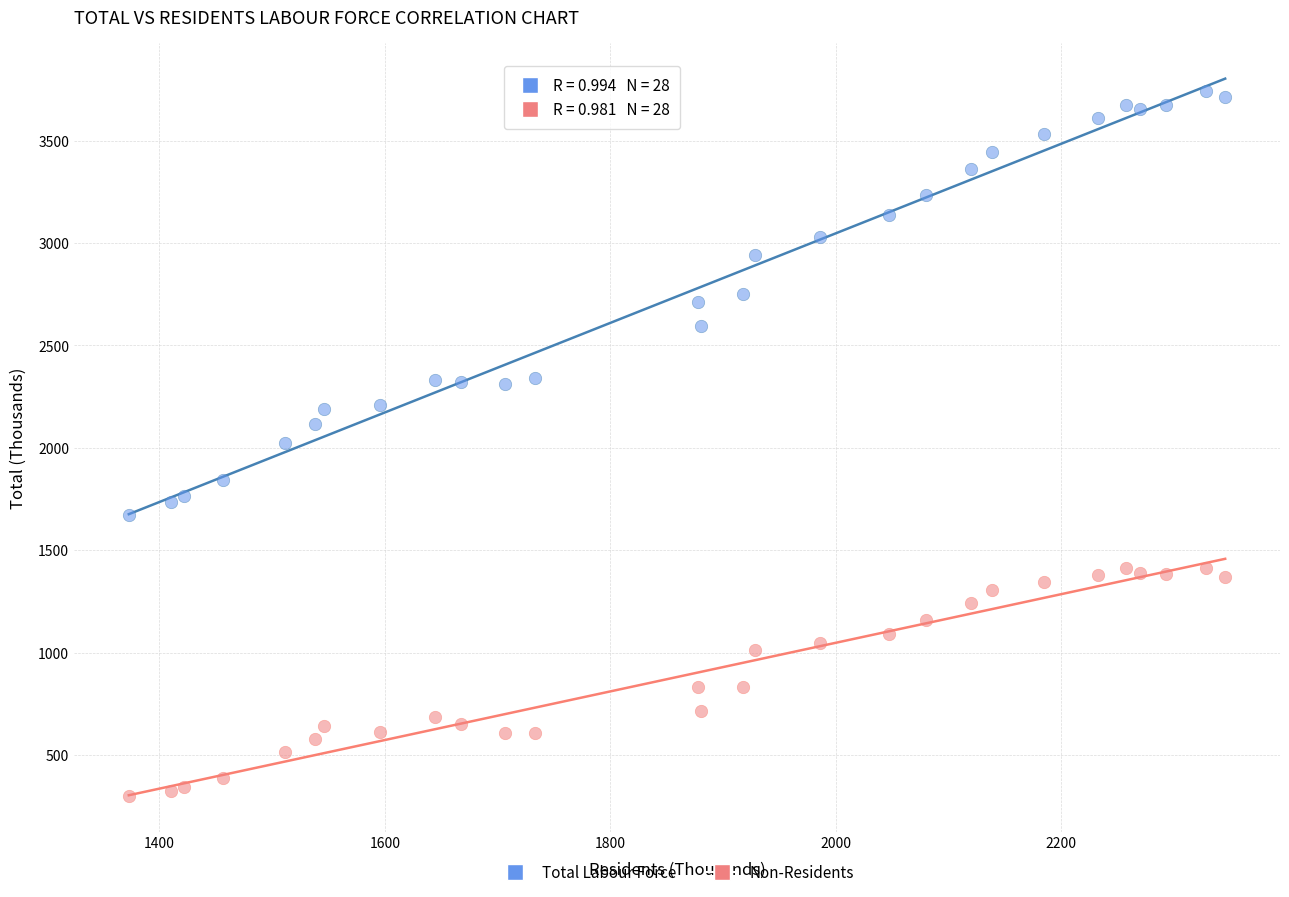

Across all data points, what is the range of Y values (max minus min)?

3441.7